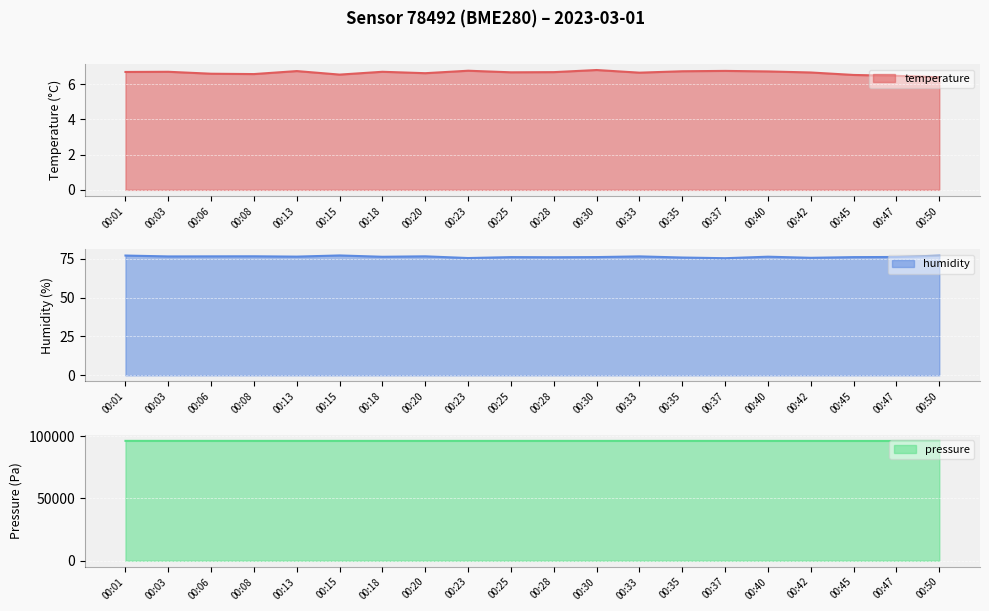

Which series has the largest range (max minus min)?

pressure